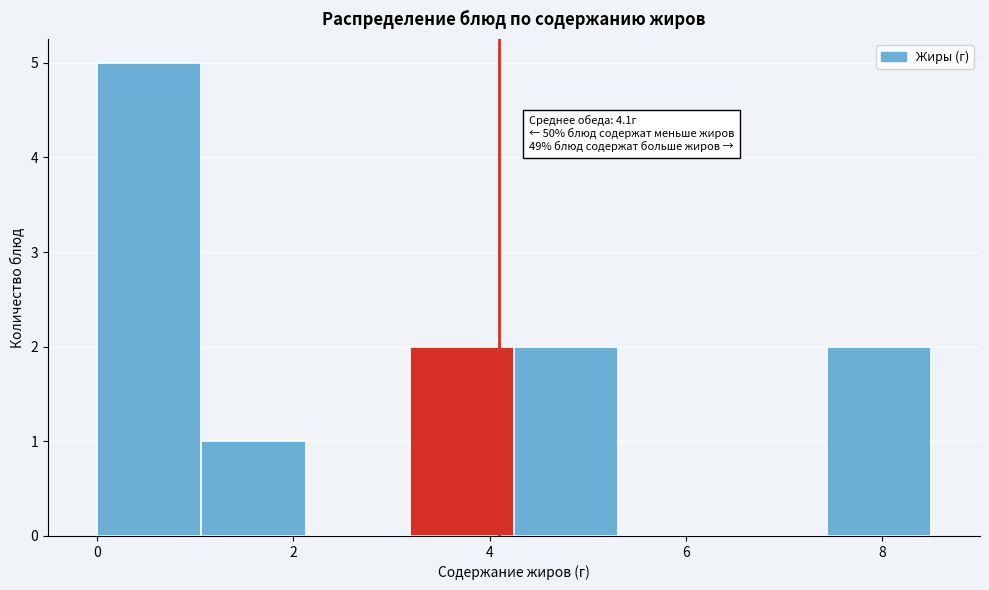

Over which range of the x-axis is the bar tallest?

0.0 to 1.0